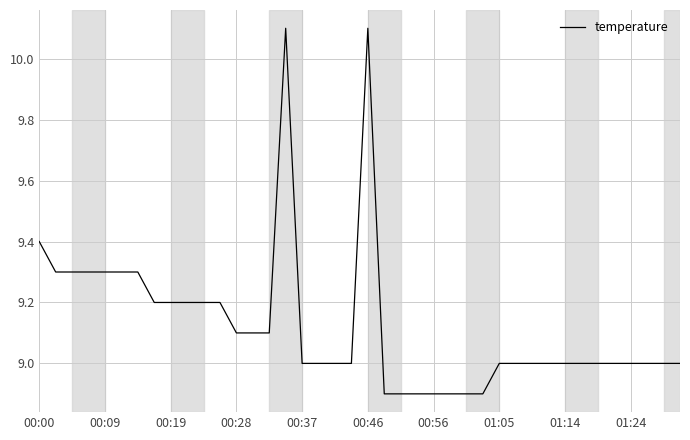

What is the greatest value displayed?

10.1